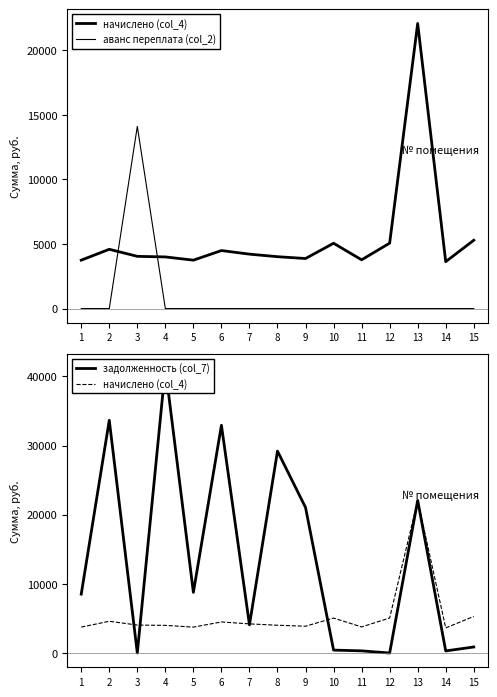

What is the maximum value for задолженность (col_7)?

41218.4